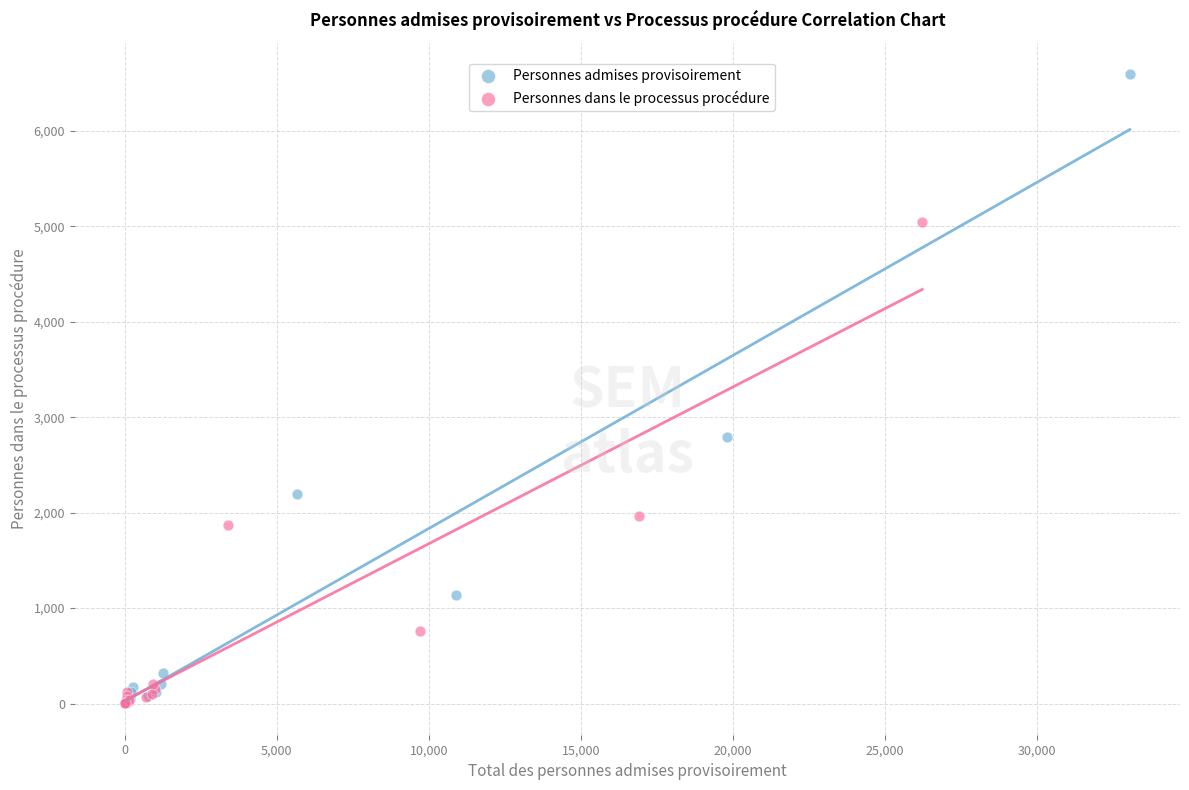

Which series contains the highest Y value?

Personnes admises provisoirement